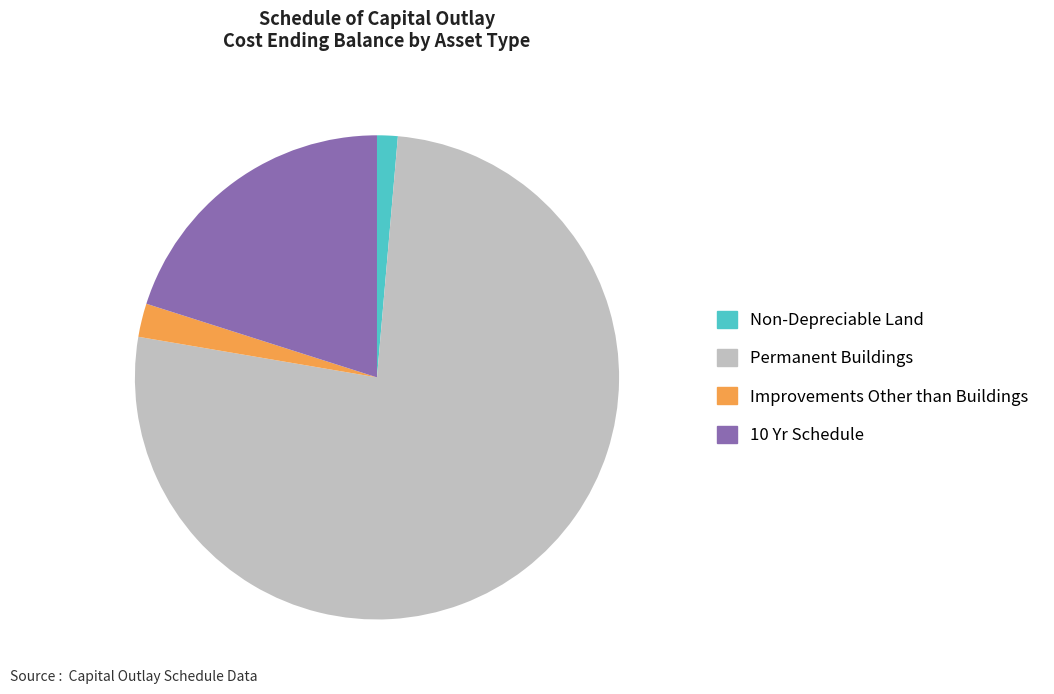

Which has a higher value, 10 Yr Schedule or Improvements Other than Buildings?

10 Yr Schedule